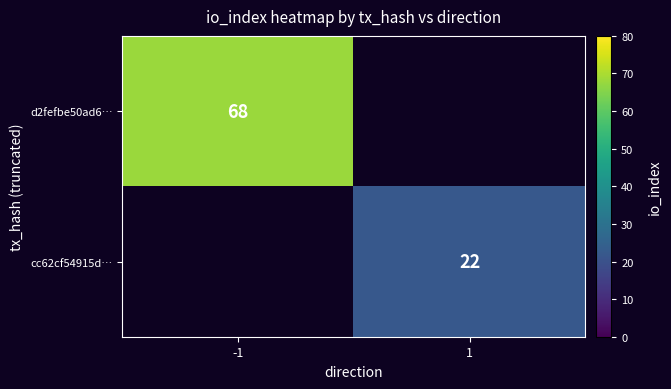

Which category has the lowest value across all series?

1